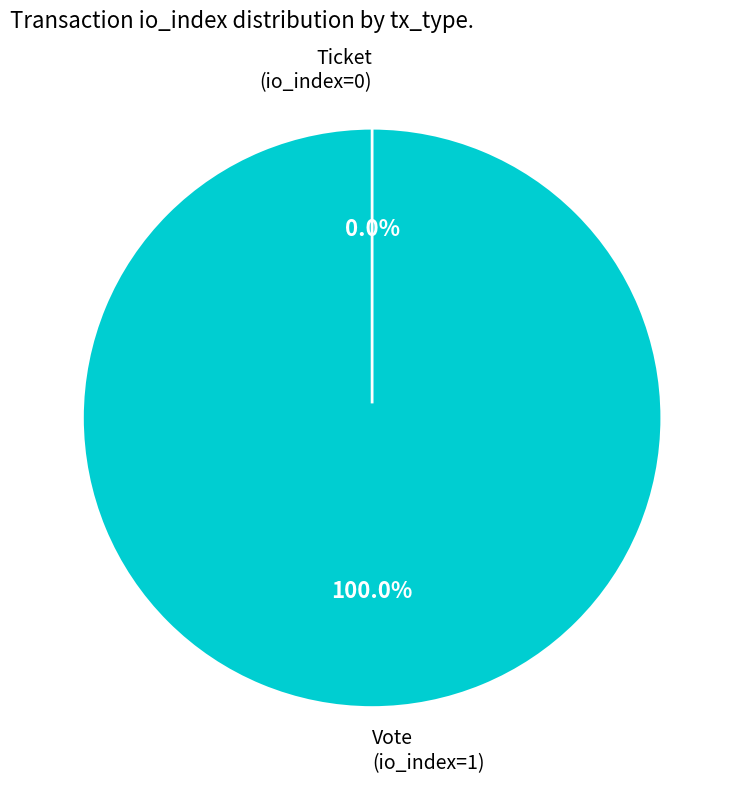

To the nearest percent, what is the difference between the Vote (io_index=1) and Ticket (io_index=0) slice percentages?

100%